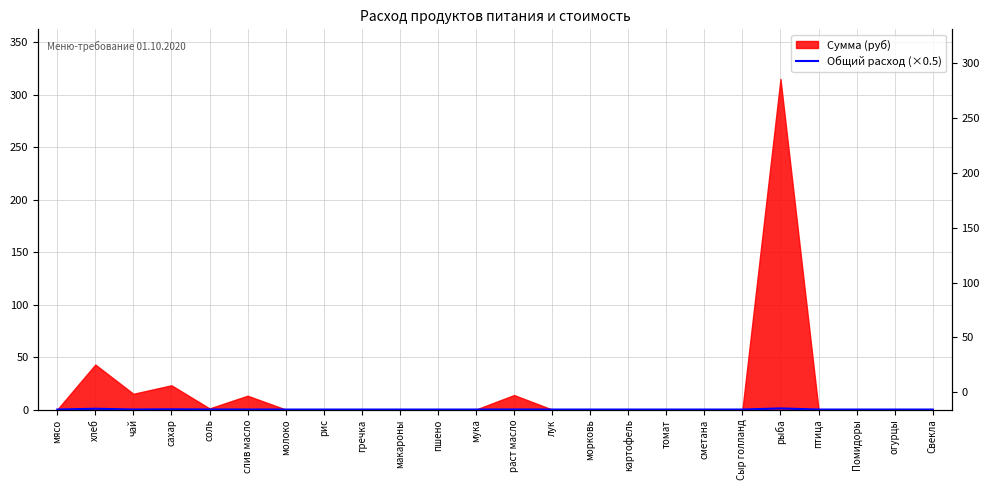

At which category does the data reach its first local valley?

чай